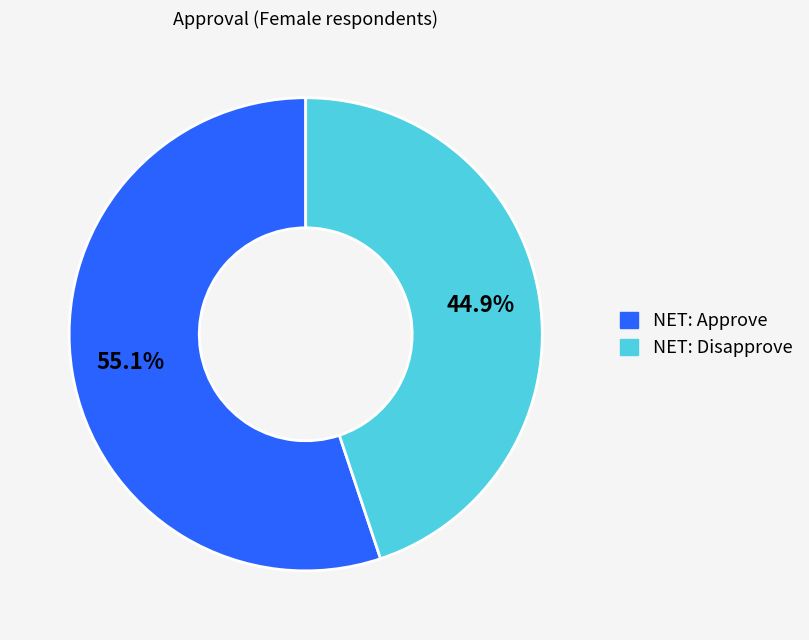

How many segments does this pie chart have?

2